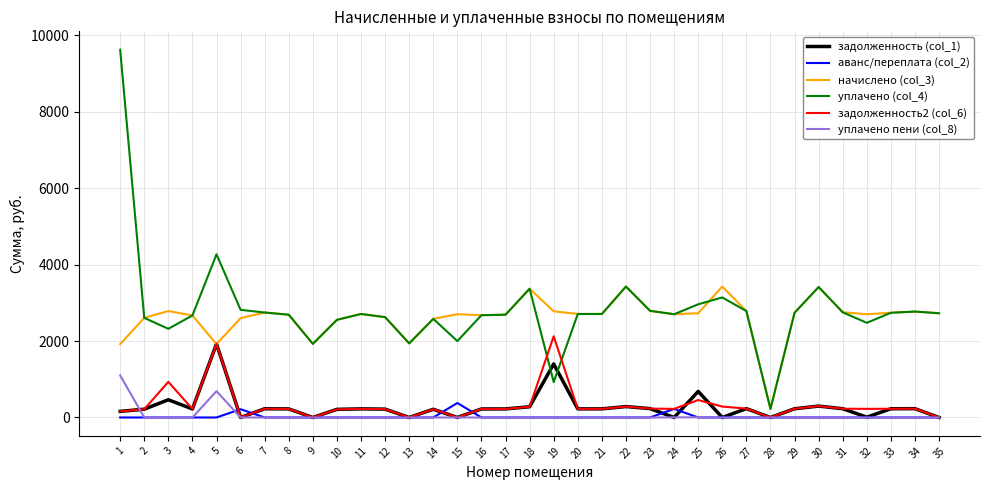

At which label does уплачено (col_4) first exceed 2709?

1